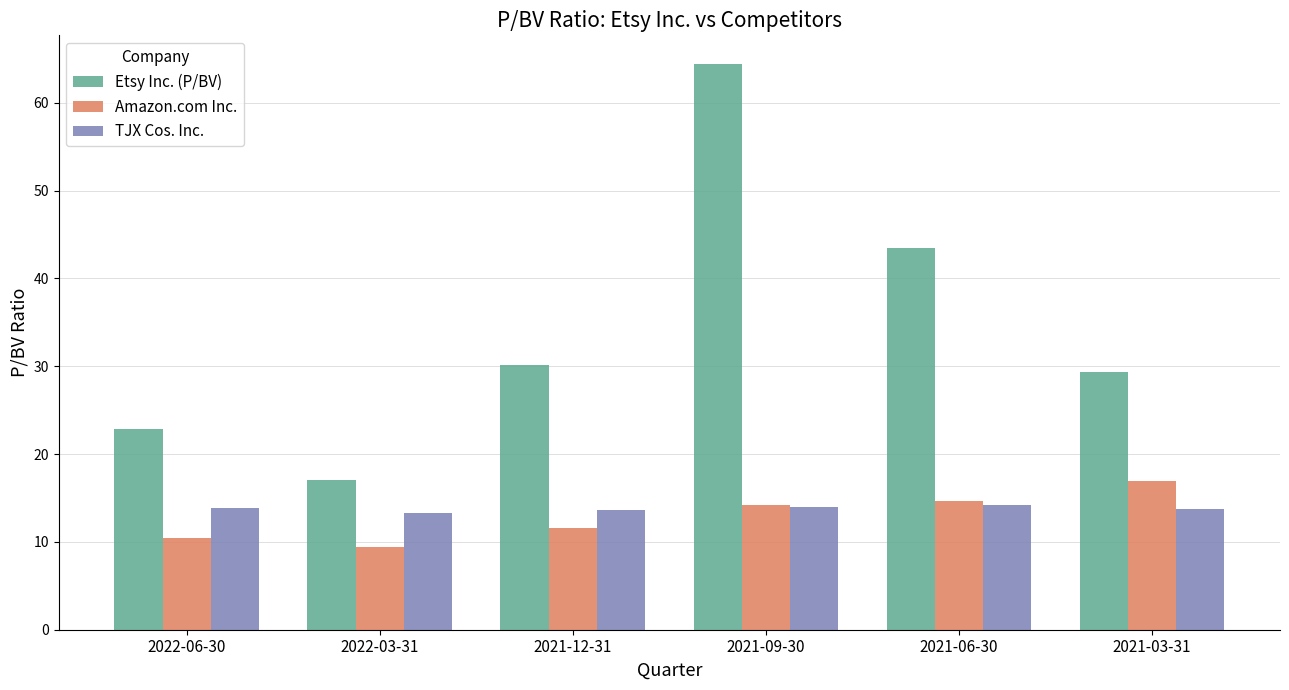

Which label corresponds to the smallest value in the chart?

2022-03-31